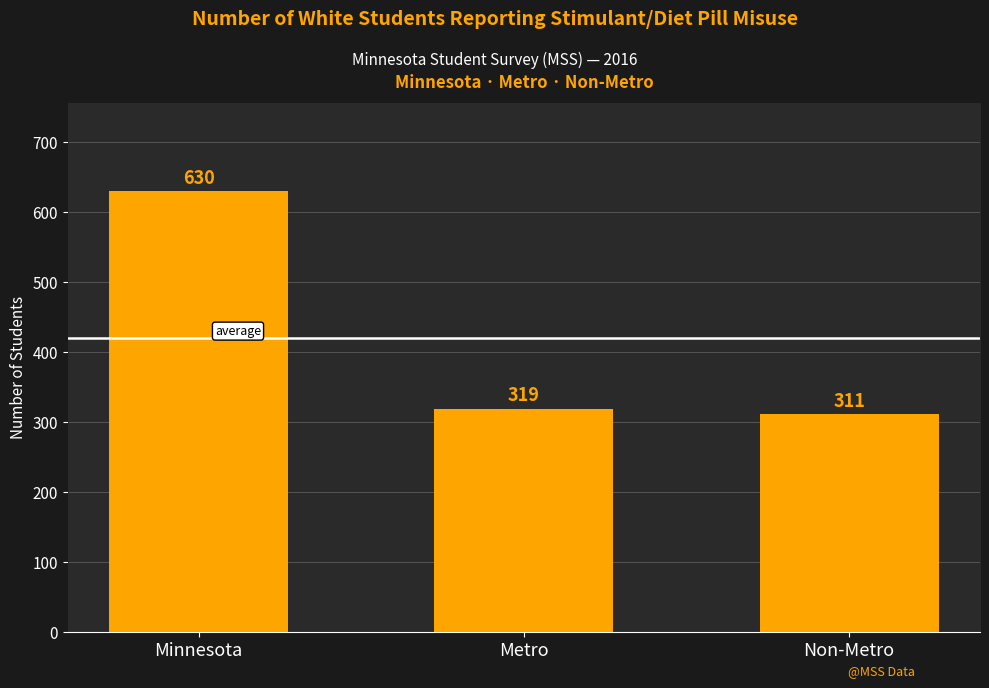

What is the maximum value shown in the chart?

630